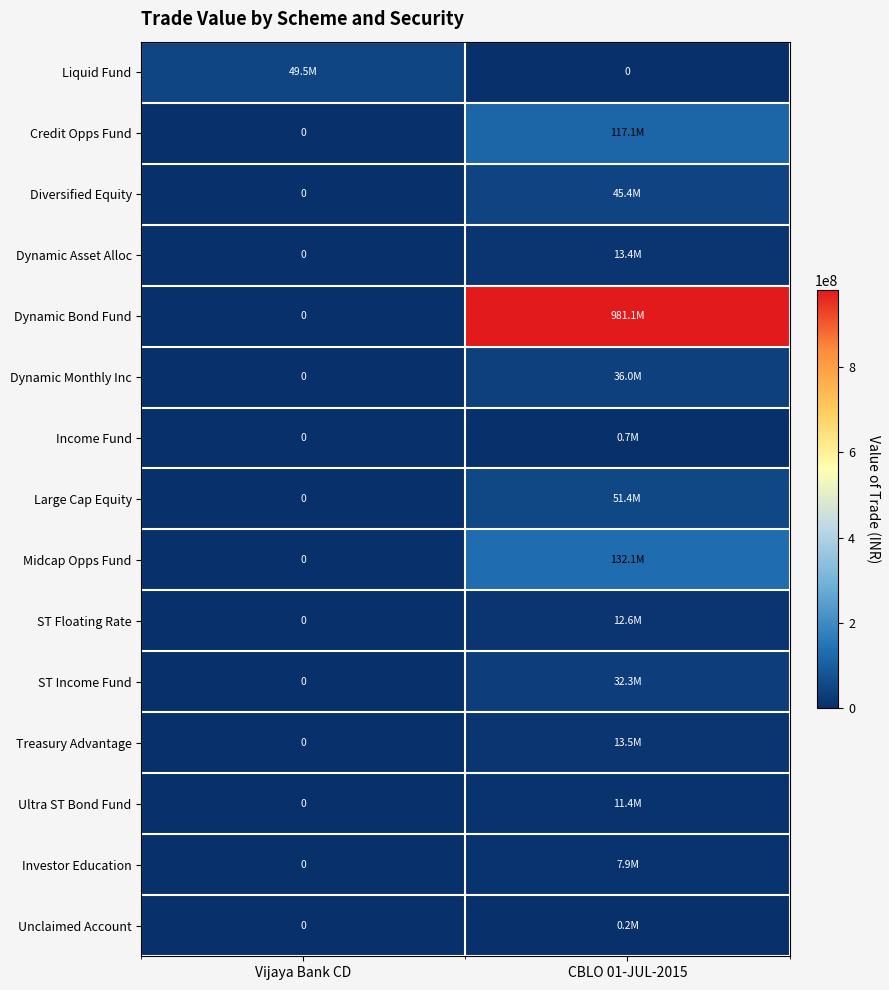

What value does the Liquid Fund series have at Vijaya Bank CD, to the nearest 100?

49527800